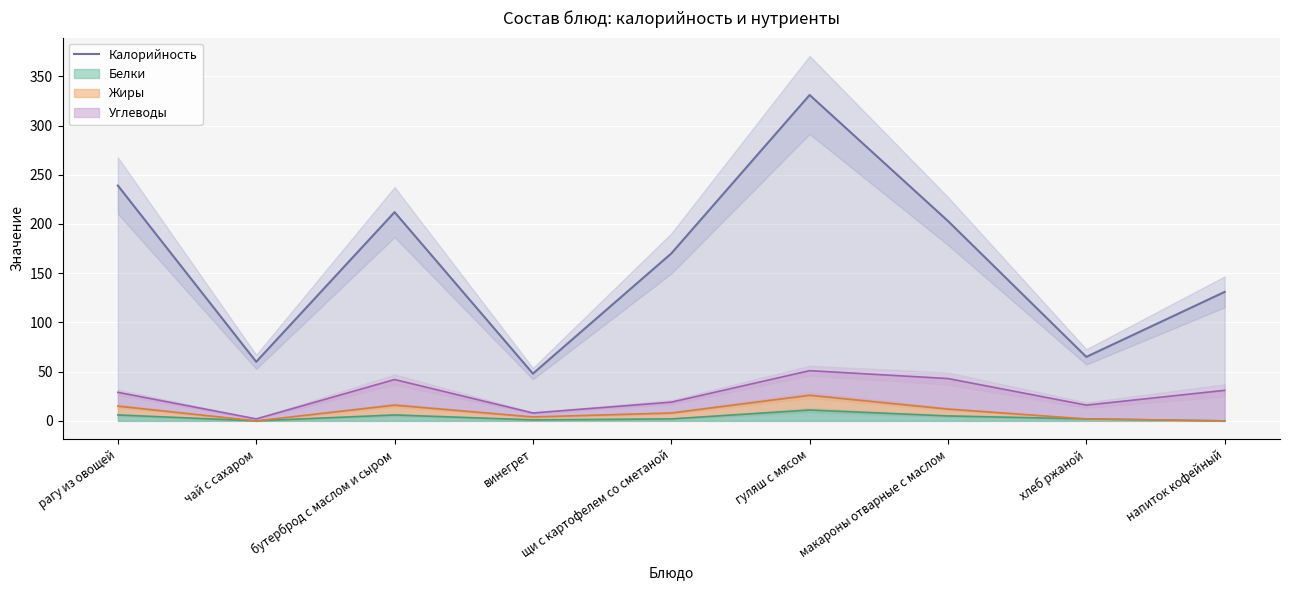

How many data points are less than 170?

4